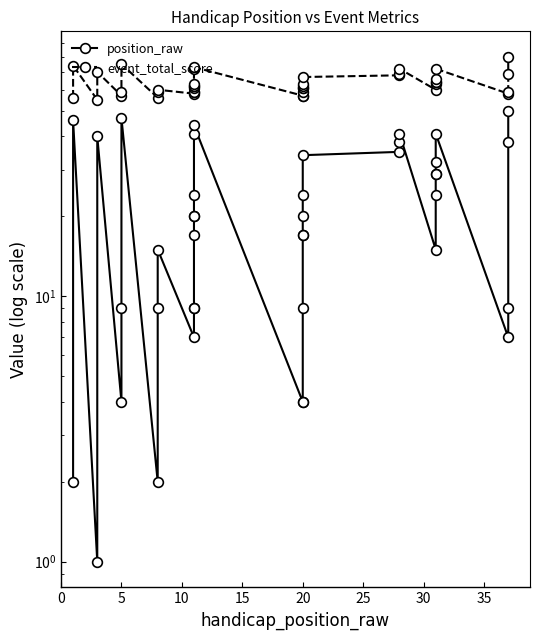

List the series in order of their overall mean, lowest first.

position_raw, event_total_score